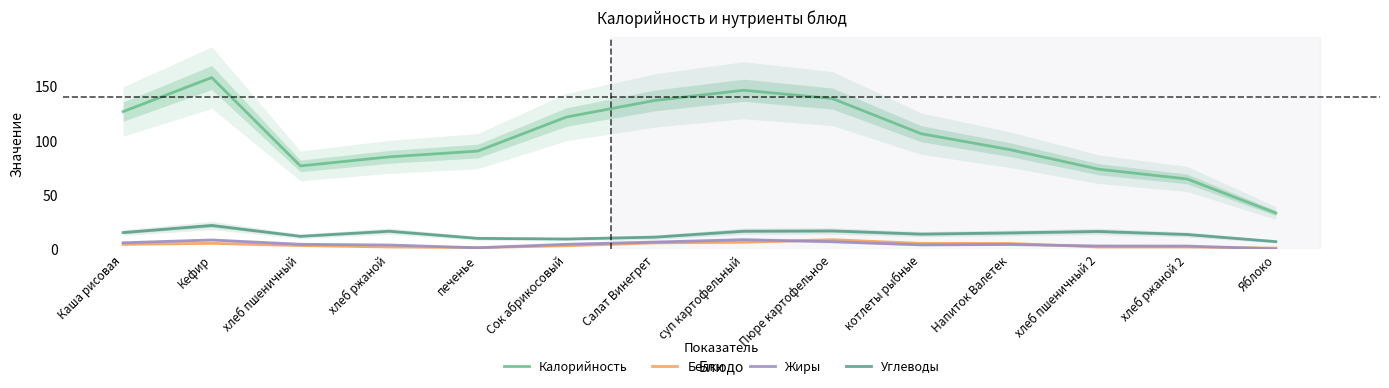

How many values in the Жиры series exceed 4?

7